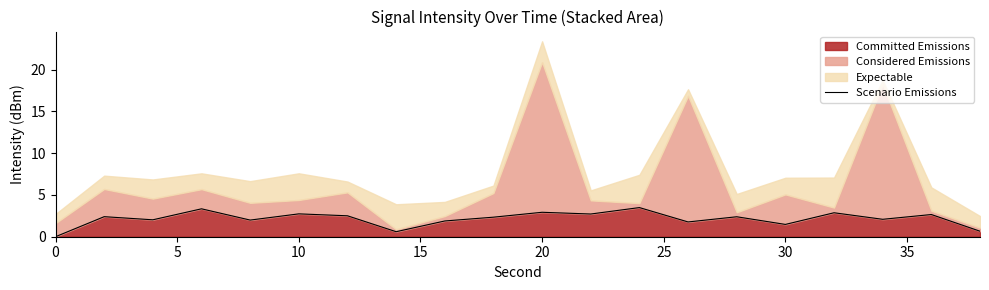

True or false: Committed Emissions has a value of 1.5 at 30.

True